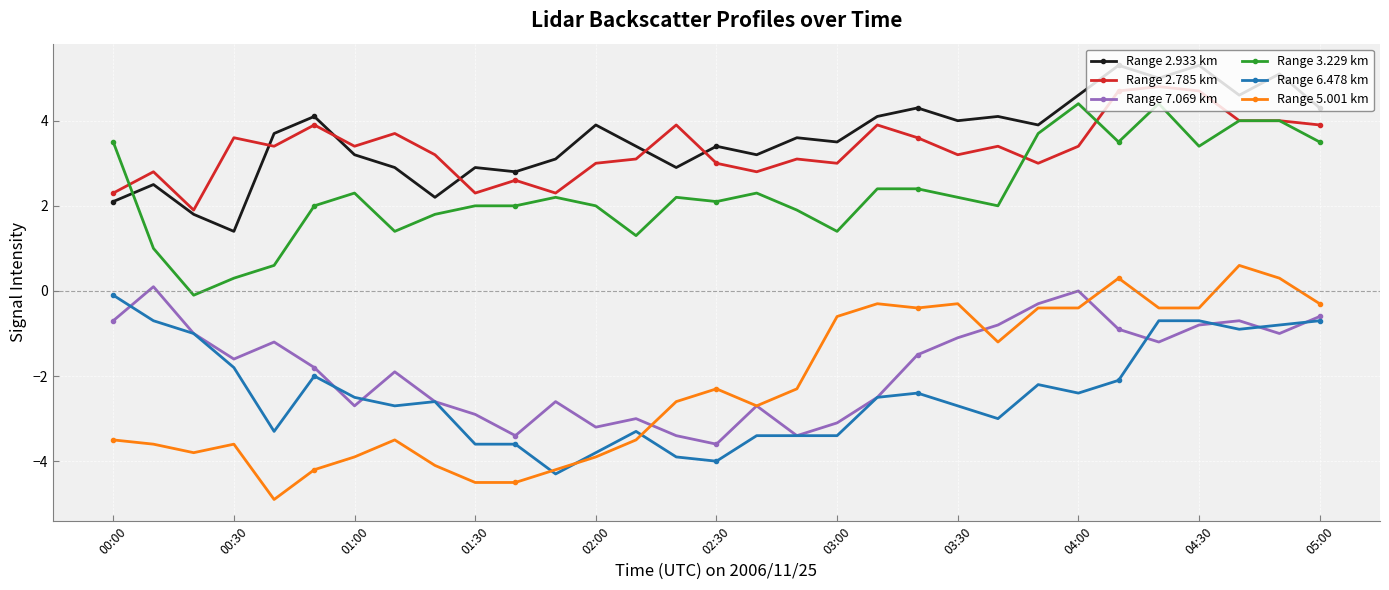

True or false: Range 3.229 km and Range 7.069 km intersect in this chart.

False